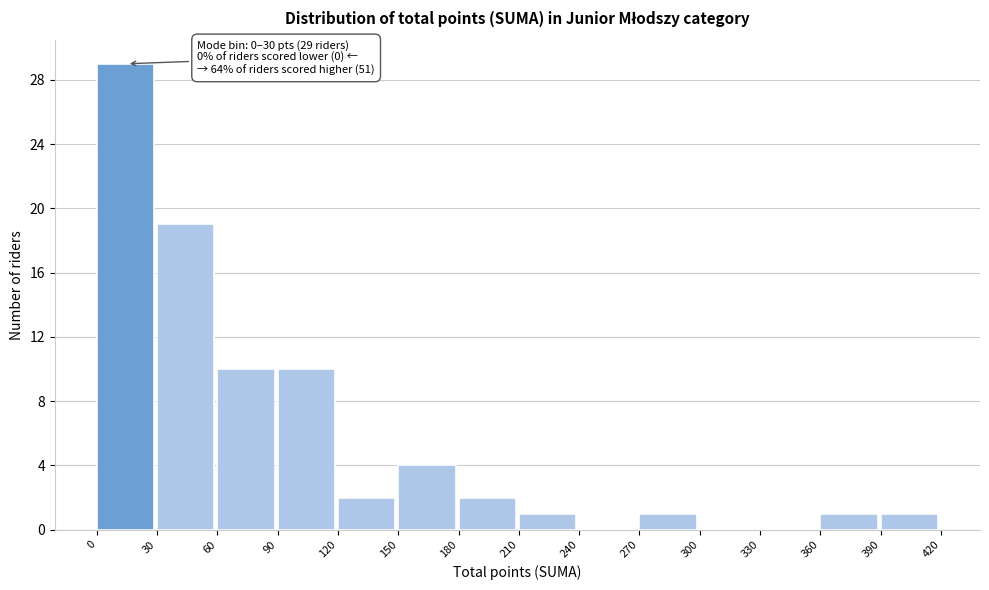

Over which range of the x-axis is the bar tallest?

0 to 30